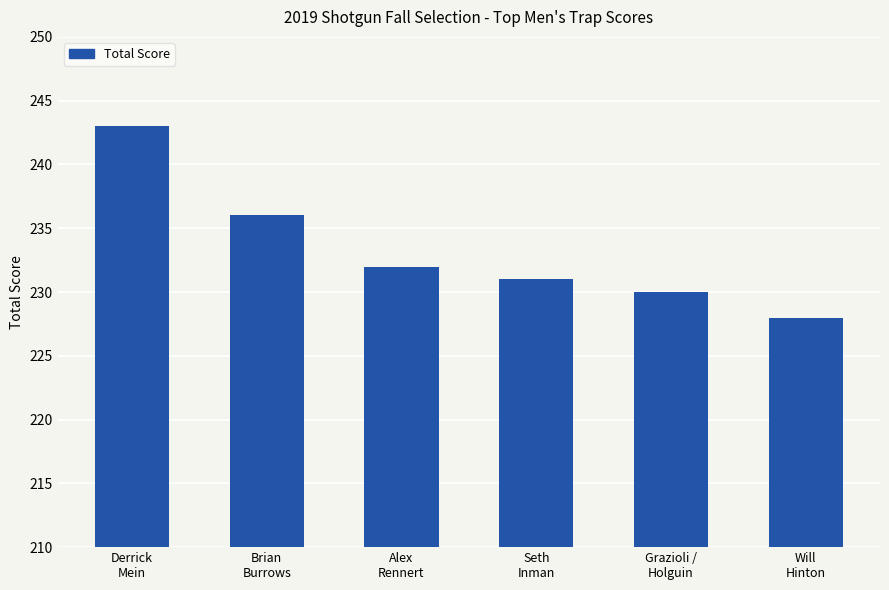

List the labels in order of value, largest first.

Derrick
Mein, Brian
Burrows, Alex
Rennert, Seth
Inman, Grazioli /
Holguin, Will
Hinton